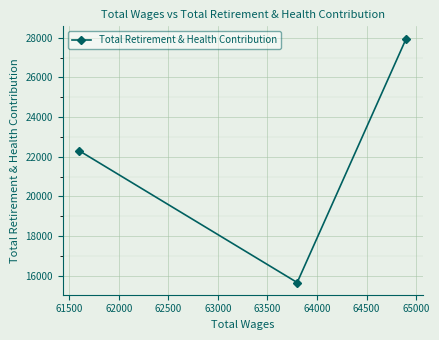

What is the greatest value displayed?

27962